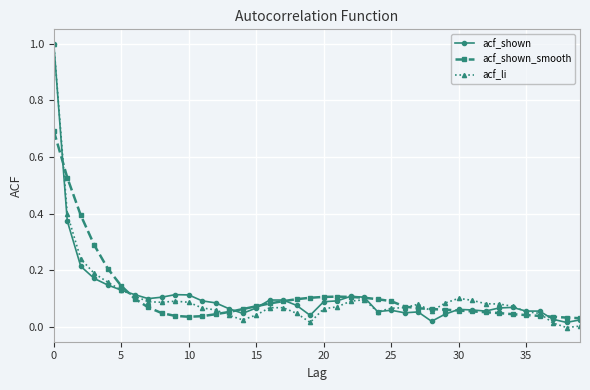

What is the highest value of the acf_shown_smooth series?

0.7